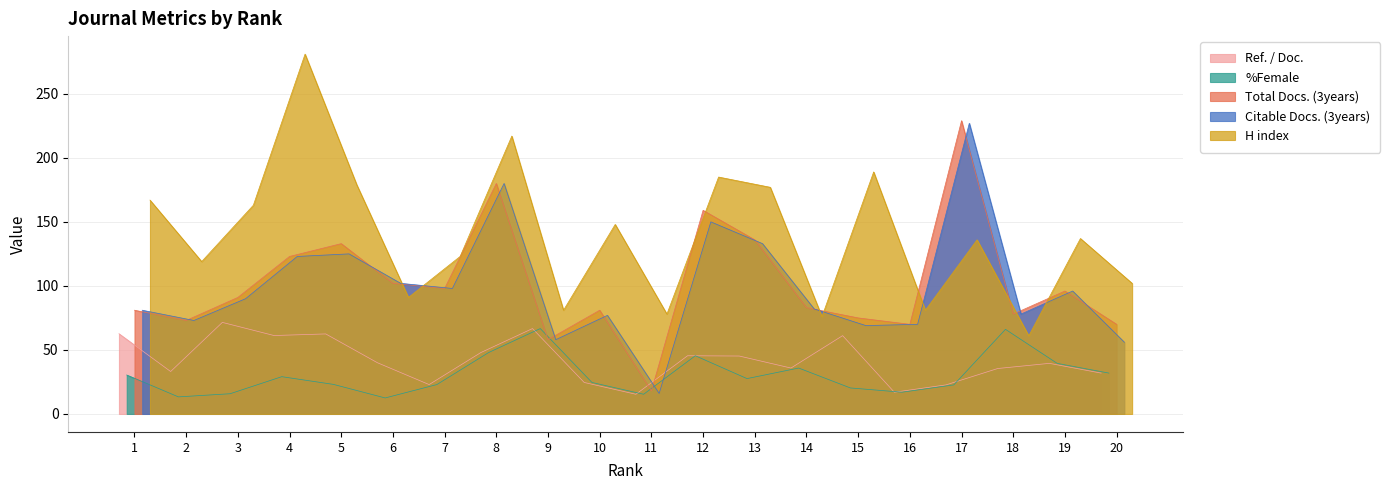

How many times do %Female and H index cross each other?

2